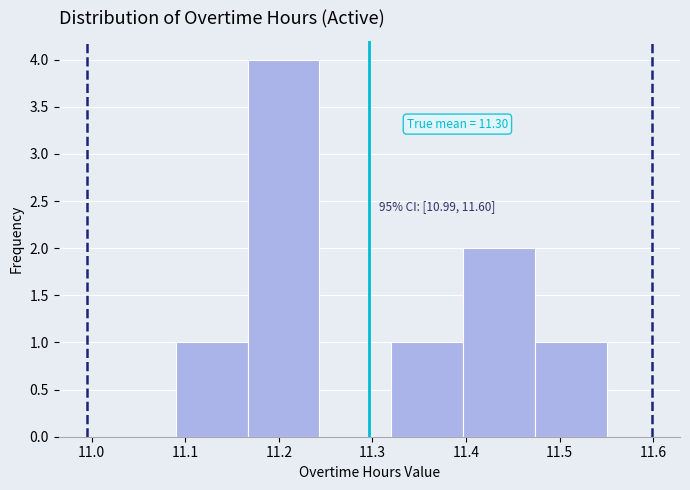

Over which range of the x-axis is the bar tallest?

11.17 to 11.24